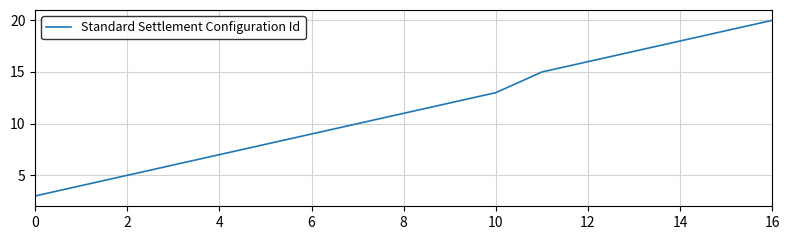

True or false: the data has more than 2 interior local peaks.

False